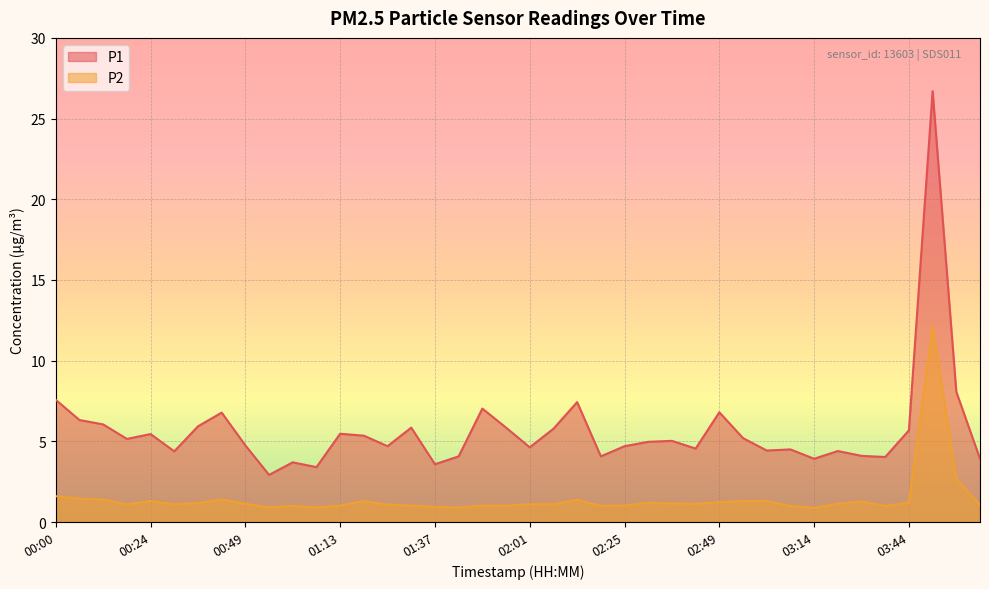

Reading right to left, transcribe all the data shown in this chart.

P1: 04:02=3.9	03:56=8.1	03:50=26.7	03:44=5.7	03:38=4.0	03:32=4.1	03:20=4.4	03:14=3.9	03:07=4.5	03:01=4.4	02:55=5.2	02:49=6.8	02:43=4.5	02:37=5.0	02:31=5.0	02:25=4.7	02:19=4.1	02:13=7.4	02:07=5.8	02:01=4.6	01:55=5.8	01:49=7.0	01:43=4.1	01:37=3.6	01:31=5.8	01:25=4.7	01:19=5.3	01:13=5.5	01:07=3.4	01:01=3.7	00:55=2.9	00:49=4.8	00:43=6.8	00:37=5.9	00:30=4.4	00:24=5.5	00:18=5.2	00:12=6.0	00:06=6.3	00:00=7.6
P2: 04:02=1.1	03:56=2.7	03:50=12.1	03:44=1.2	03:38=1.0	03:32=1.3	03:20=1.1	03:14=0.9	03:07=1.0	03:01=1.3	02:55=1.3	02:49=1.2	02:43=1.1	02:37=1.1	02:31=1.2	02:25=1.0	02:19=1.0	02:13=1.4	02:07=1.1	02:01=1.1	01:55=1.0	01:49=1.0	01:43=0.9	01:37=0.9	01:31=1.0	01:25=1.1	01:19=1.3	01:13=1.0	01:07=0.9	01:01=1.0	00:55=0.9	00:49=1.1	00:43=1.4	00:37=1.2	00:30=1.1	00:24=1.3	00:18=1.1	00:12=1.4	00:06=1.4	00:00=1.6